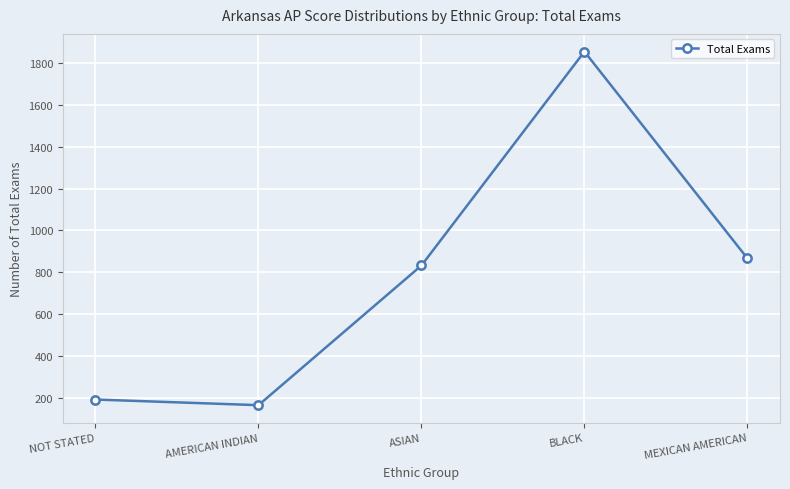

Which category has the highest value across all series?

BLACK